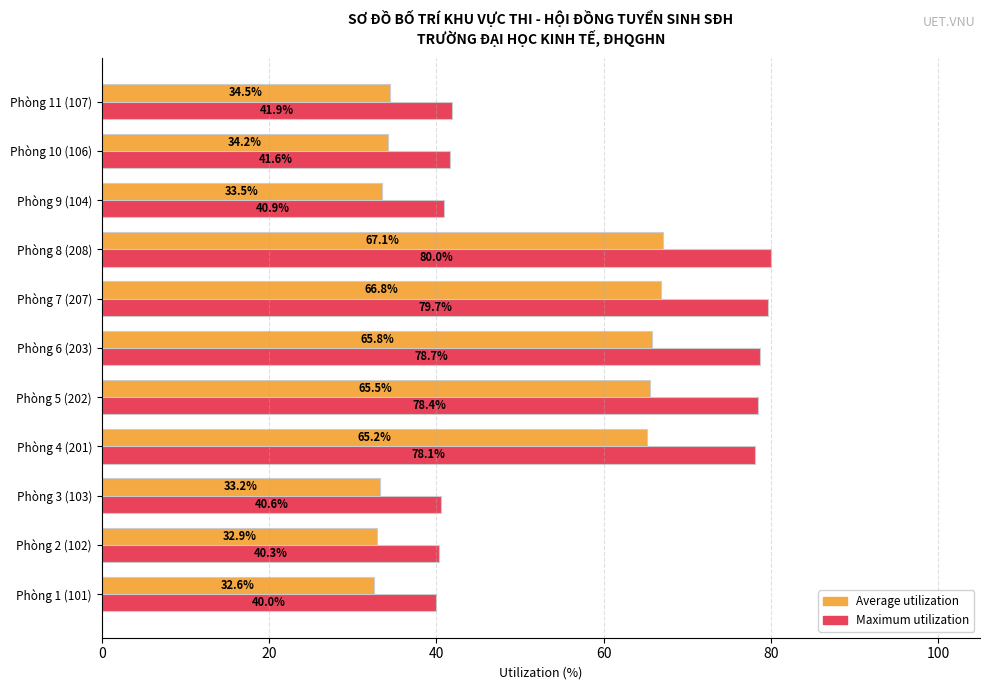

At how many categories does at least one series exceed 57?

5